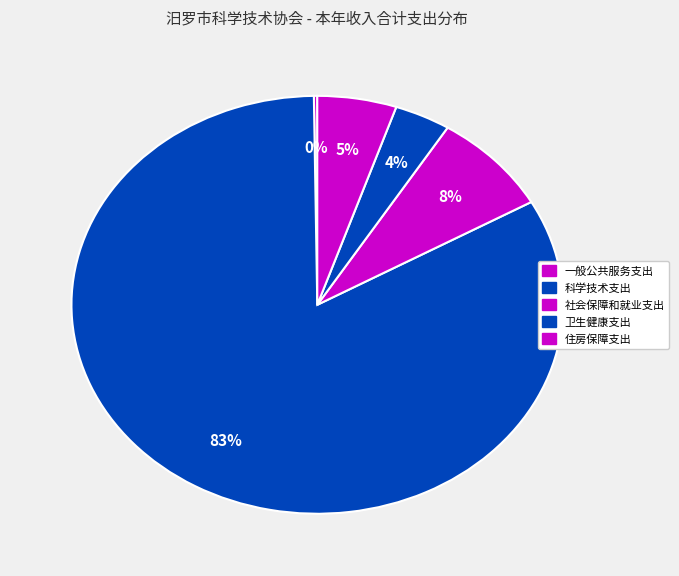

True or false: 一般公共服务支出 accounts for 0% of the total.

True